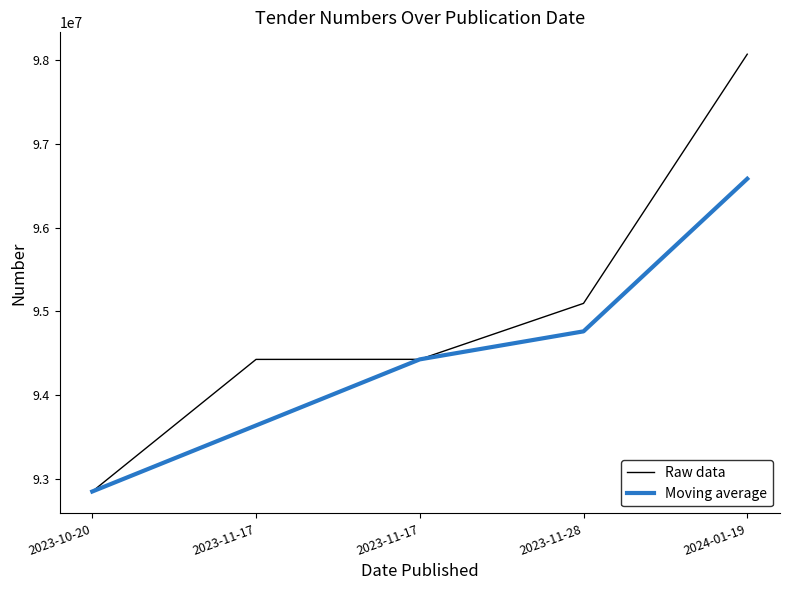

Reading left to right, what are all the values shown in this chart?

Raw data: 2023-10-20=92852464.0	2023-11-17=94428216.0	2023-11-17=94428971.0	2023-11-28=95096600.0	2024-01-19=98069051.0
Moving average: 2023-10-20=92852464.0	2023-11-17=93640340.0	2023-11-17=94428593.5	2023-11-28=94762785.5	2024-01-19=96582825.5